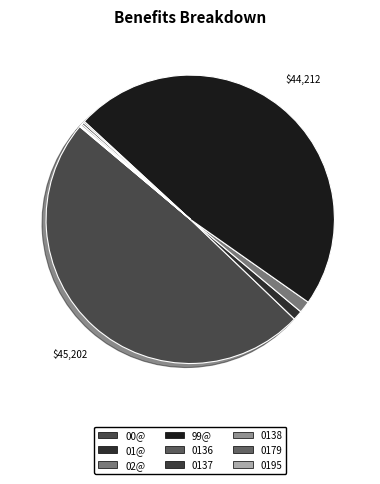

Count the number of slices in the pie.

9